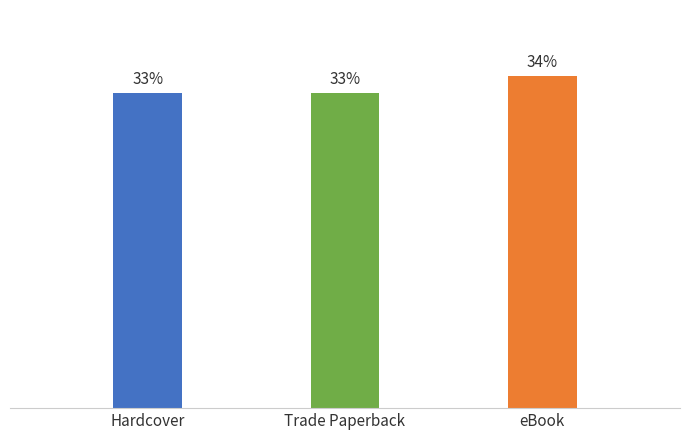

What position from the right is Hardcover?

3